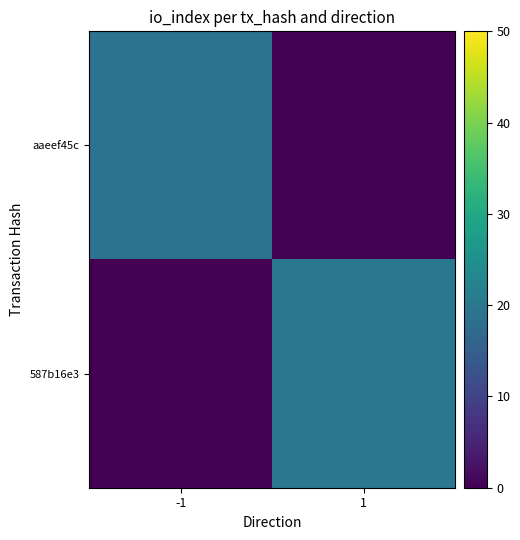

What is the spread (max minus min) of values at -1?

19